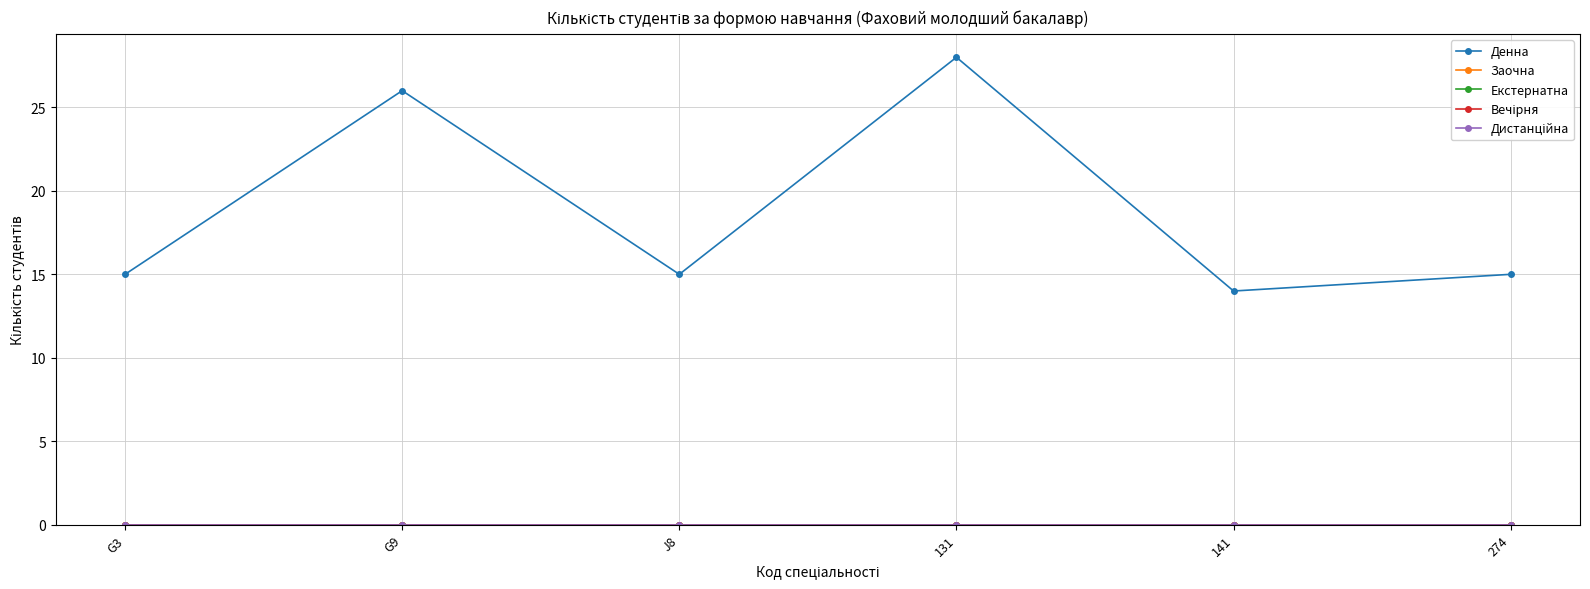

At which label does Денна reach its peak?

131